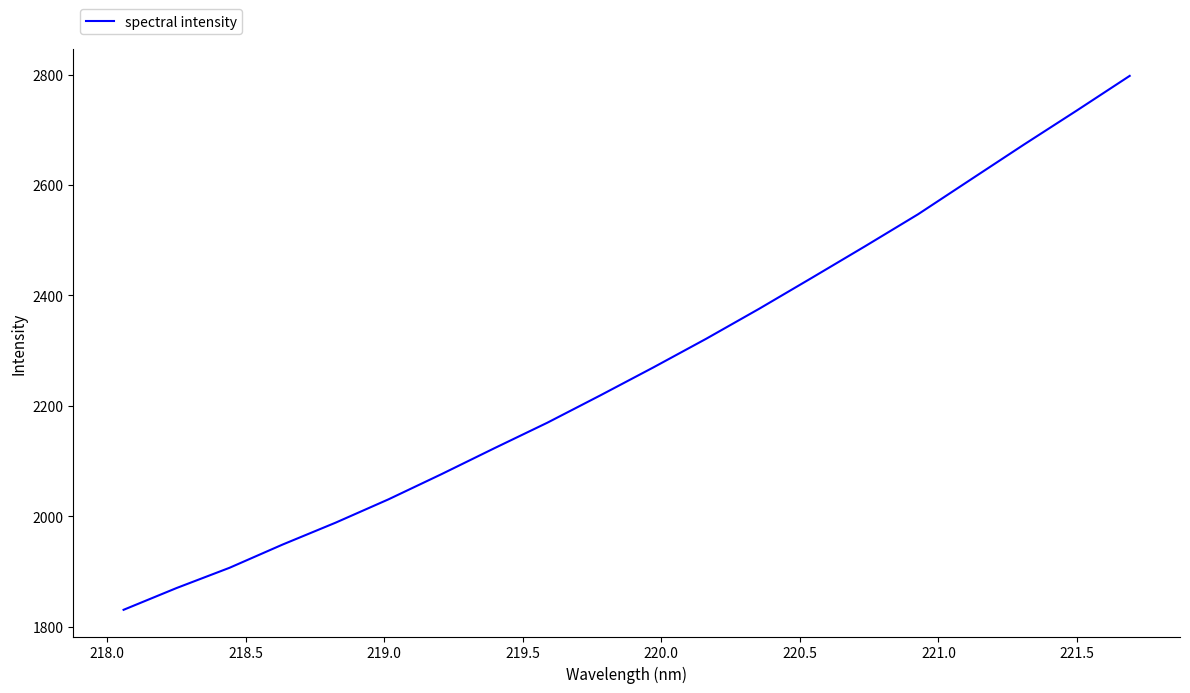

What is the greatest value displayed?

2797.6